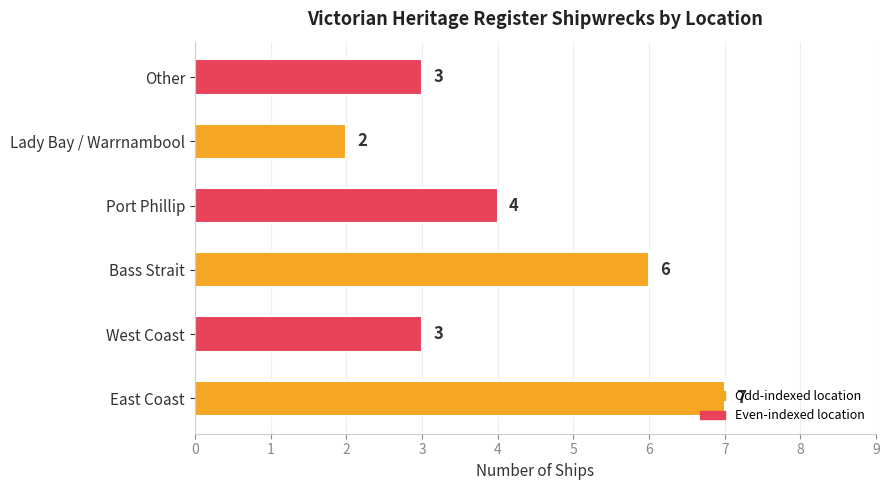

How many values are below 4?

3